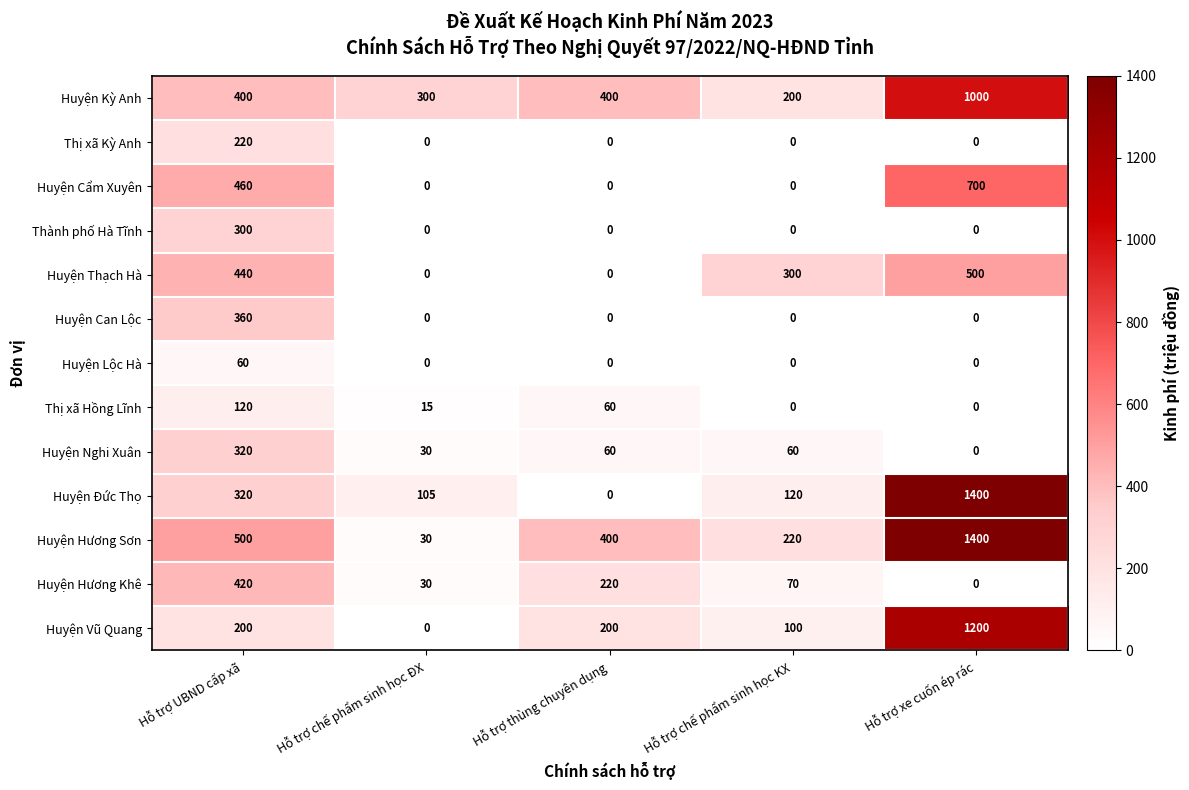

Is it true that Huyện Lộc Hà equals 30 at Hỗ trợ xe cuốn ép rác?

False